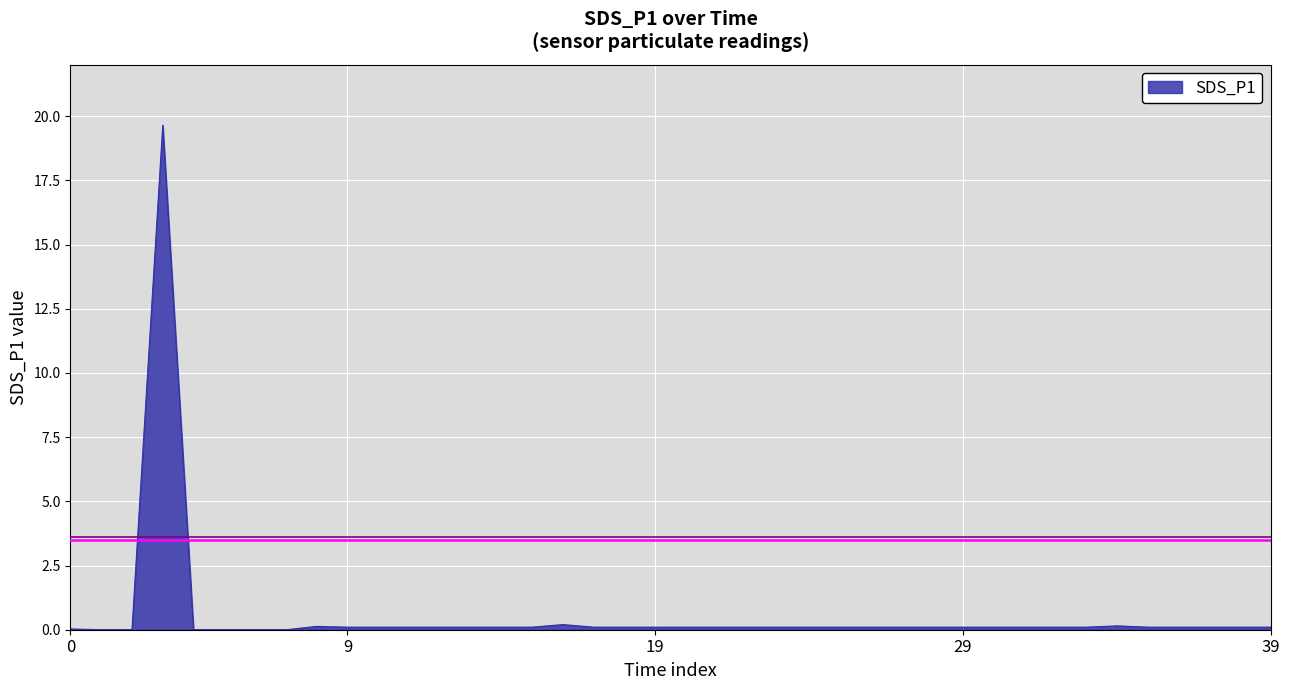

What is the sum of all values?

23.1